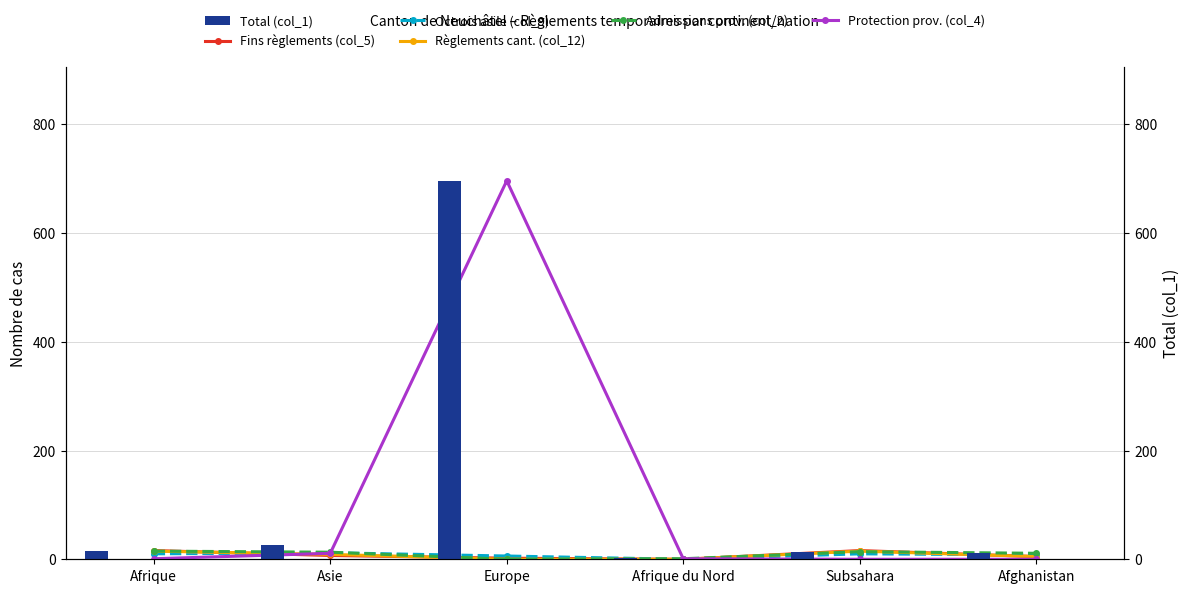

How many positive values does the Règlements cant. (col_12) series have?

4